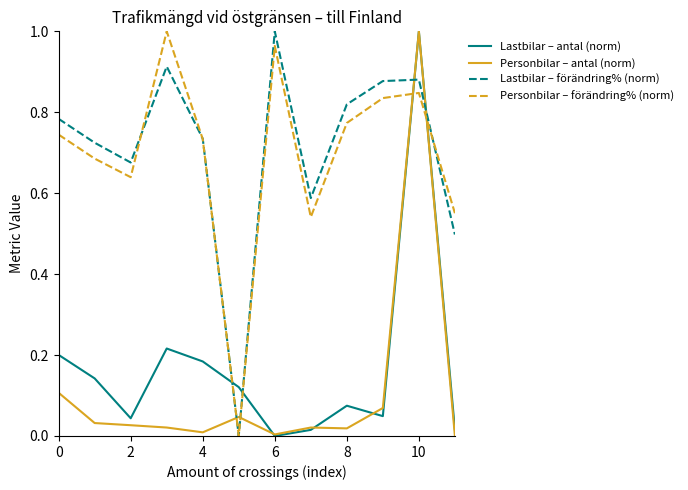

True or false: Lastbilar – antal (norm) and Personbilar – förändring% (norm) cross at least once.

True